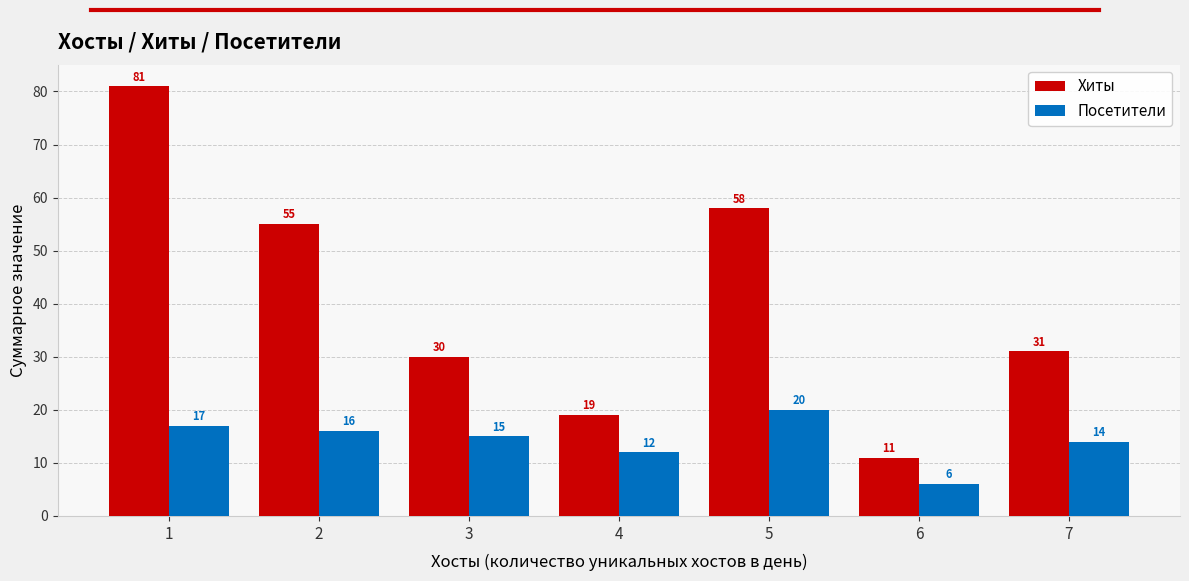

What is the difference between the highest and lowest values at 2?

39